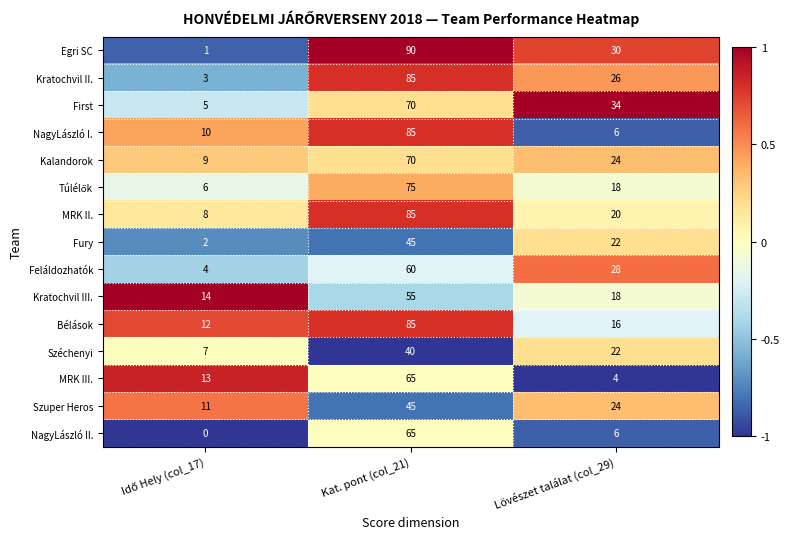

What is the difference between the maximum and minimum values in the Széchenyi series?

33